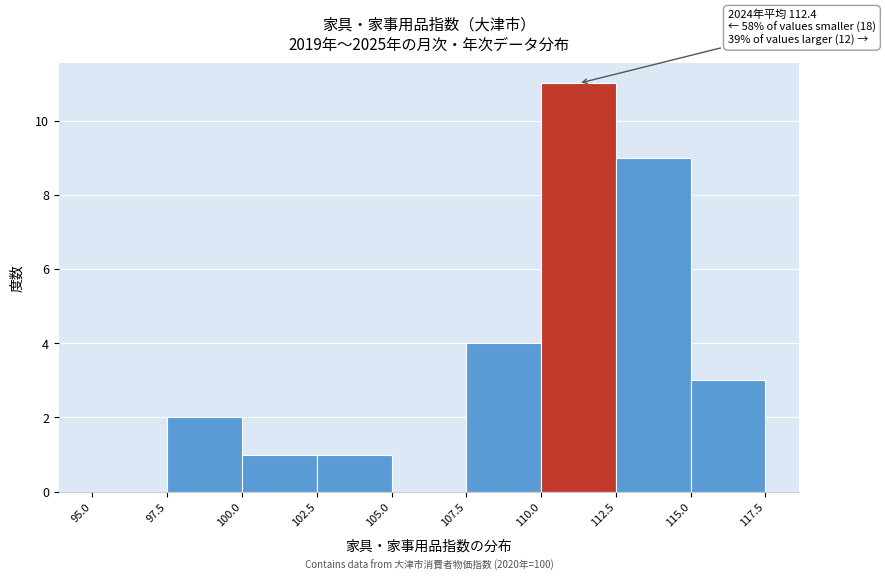

Which range on the x-axis has the tallest bar?

110.0 to 112.5